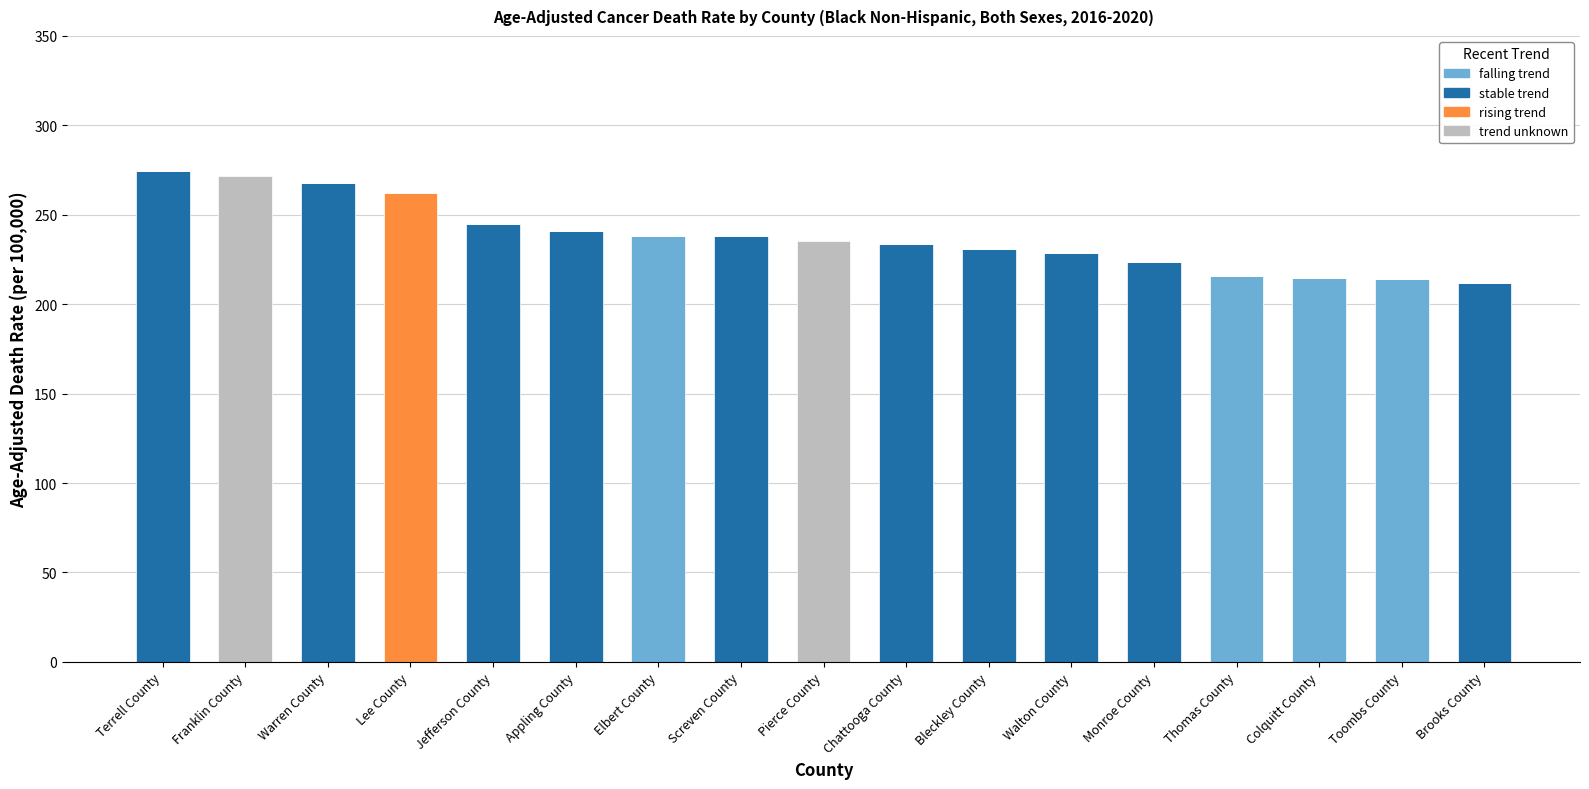

What is the total value across all series at Terrell County?

274.4